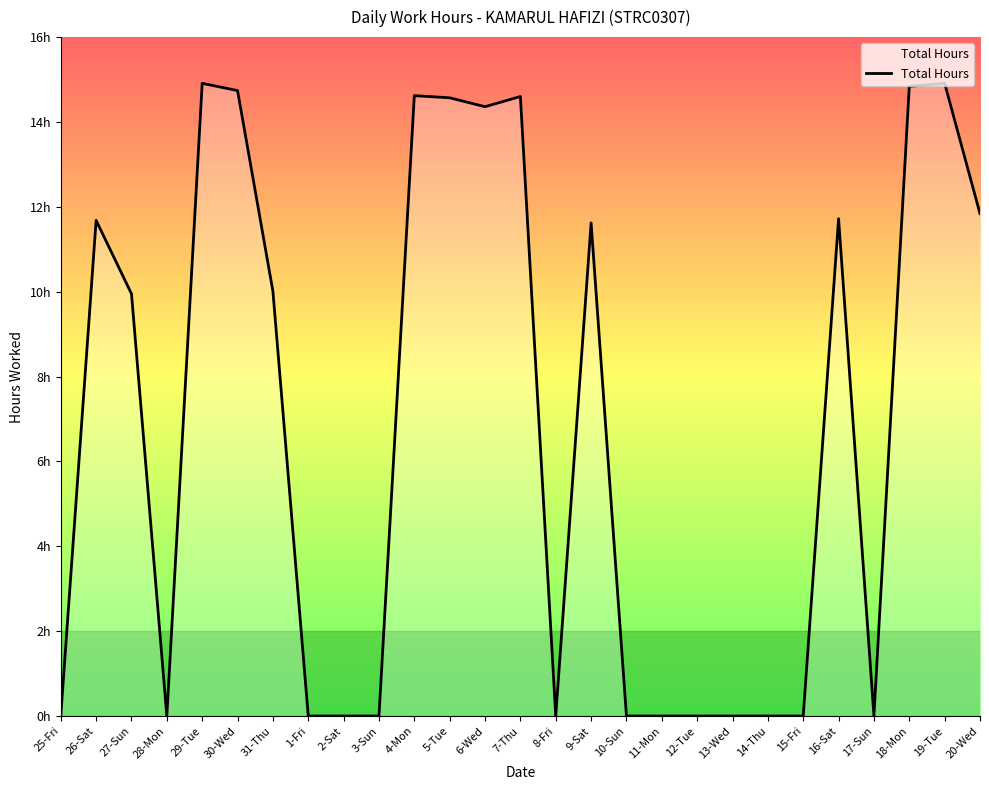

The value at 30-Wed is 14.7. True or false?

True